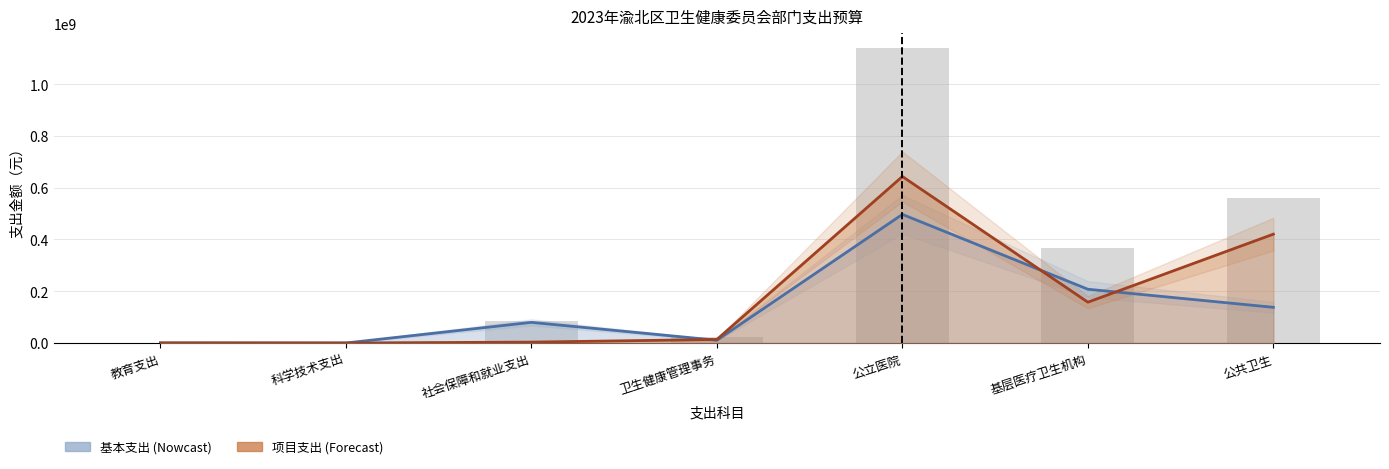

Reading left to right, what are all the values shown in this chart?

基本支出: 教育支出=0.0	科学技术支出=0.0	社会保障和就业支出=79661652.6	卫生健康管理事务=10690015.6	公立医院=496692866.5	基层医疗卫生机构=207620247.0	公共卫生=137822820.6
项目支出: 教育支出=440000.0	科学技术支出=48000.0	社会保障和就业支出=3407000.0	卫生健康管理事务=13660000.0	公立医院=642981284.7	基层医疗卫生机构=157629460.0	公共卫生=420352358.2
总计: 教育支出=440000.0	科学技术支出=48000.0	社会保障和就业支出=83068652.6	卫生健康管理事务=24350015.6	公立医院=1139674151.2	基层医疗卫生机构=365249707.0	公共卫生=558175178.8